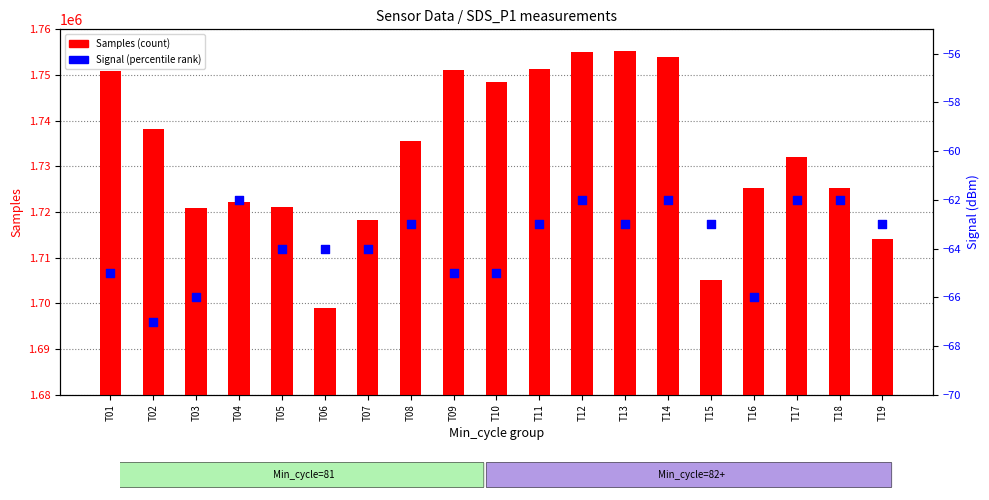

Which series has the widest spread of Y values?

Samples (count)